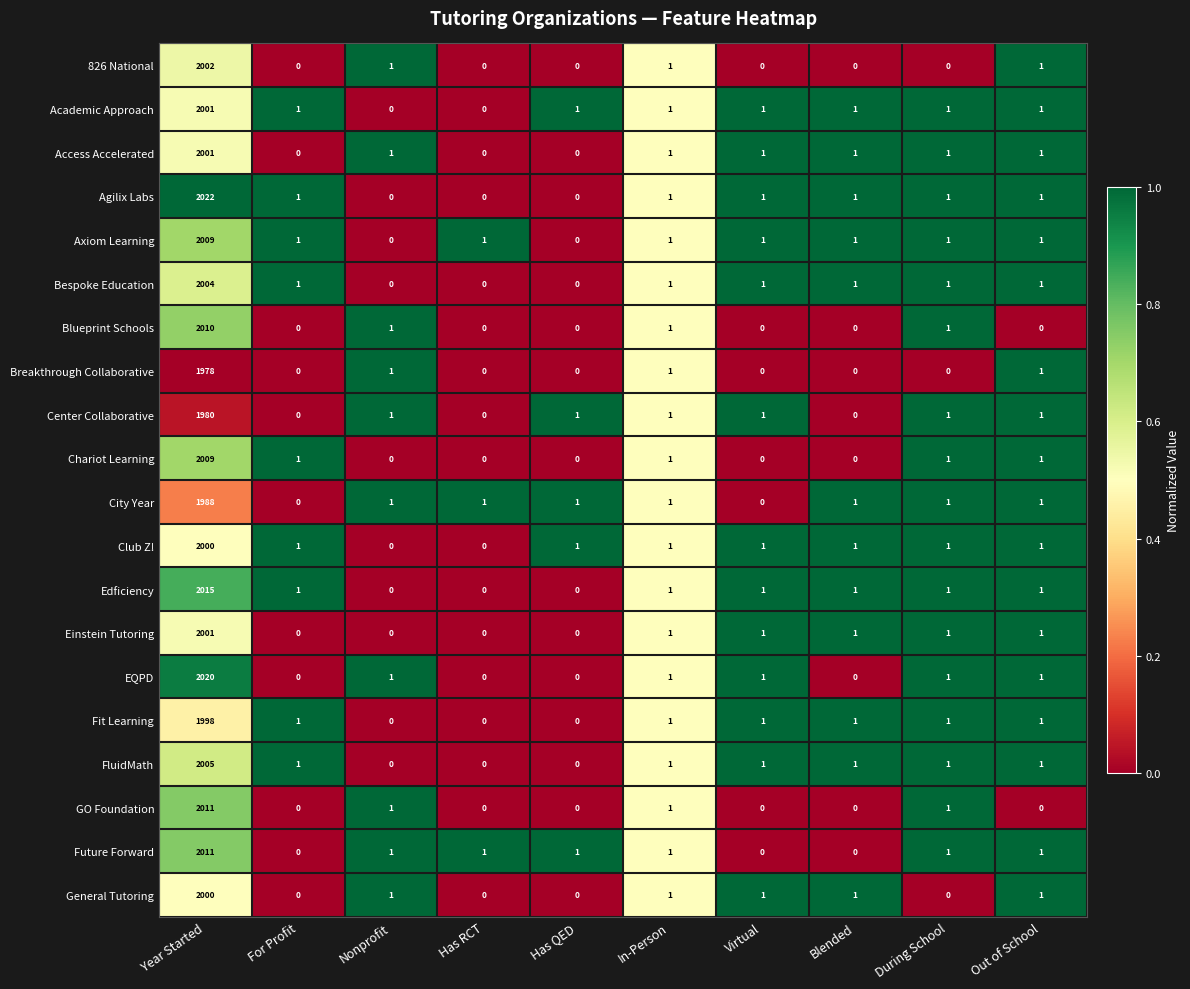

The Club Z! series shows 0 at Out of School. True or false?

False